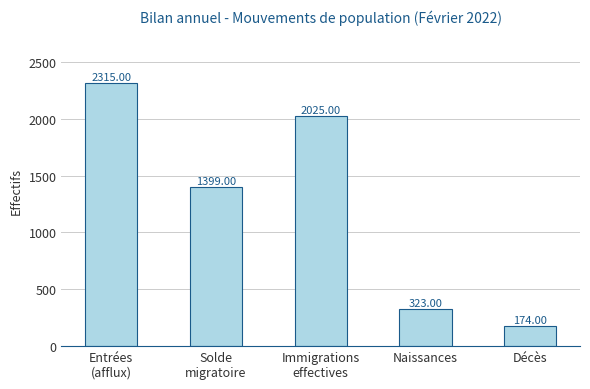

What is the label of the 3rd bar from the right?

Immigrations
effectives